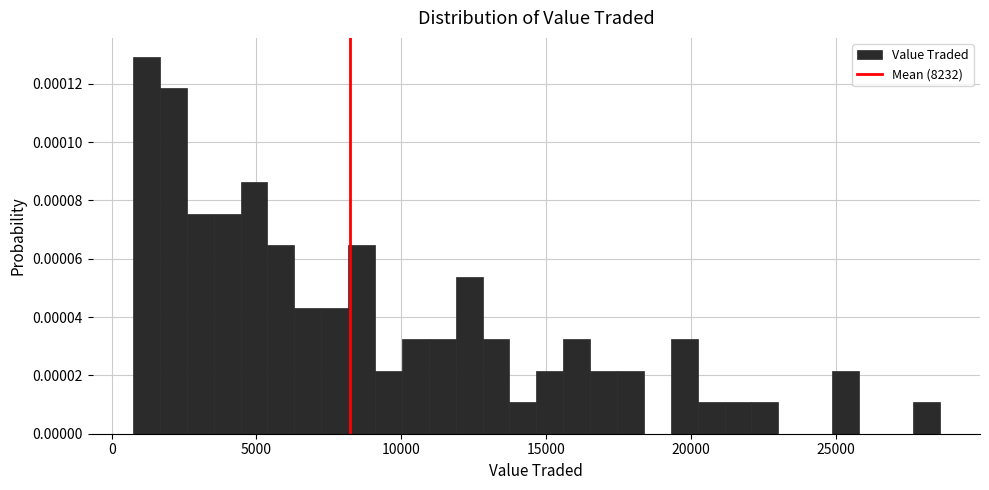

Read against the x-axis, roughly where is the centre of the tallest bar?

1000